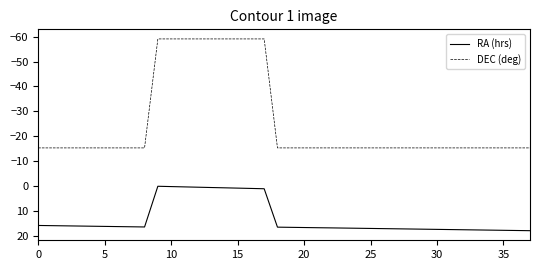

Which series has the largest range (max minus min)?

DEC (deg)